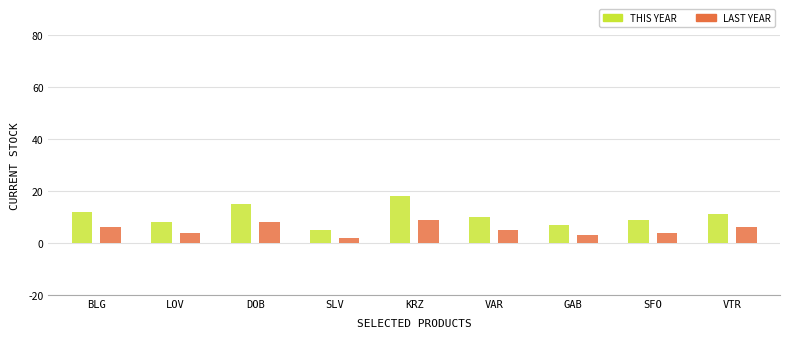

At which category is the sum across all series the highest?

KRZ